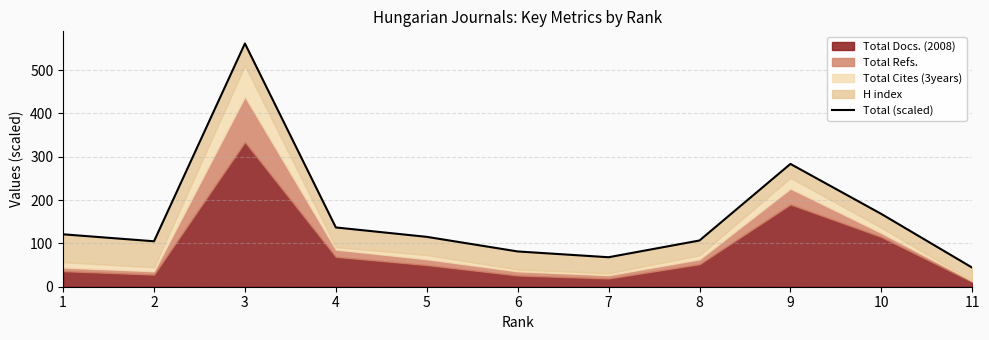

Does the chart display data point markers on the line(s)?

No